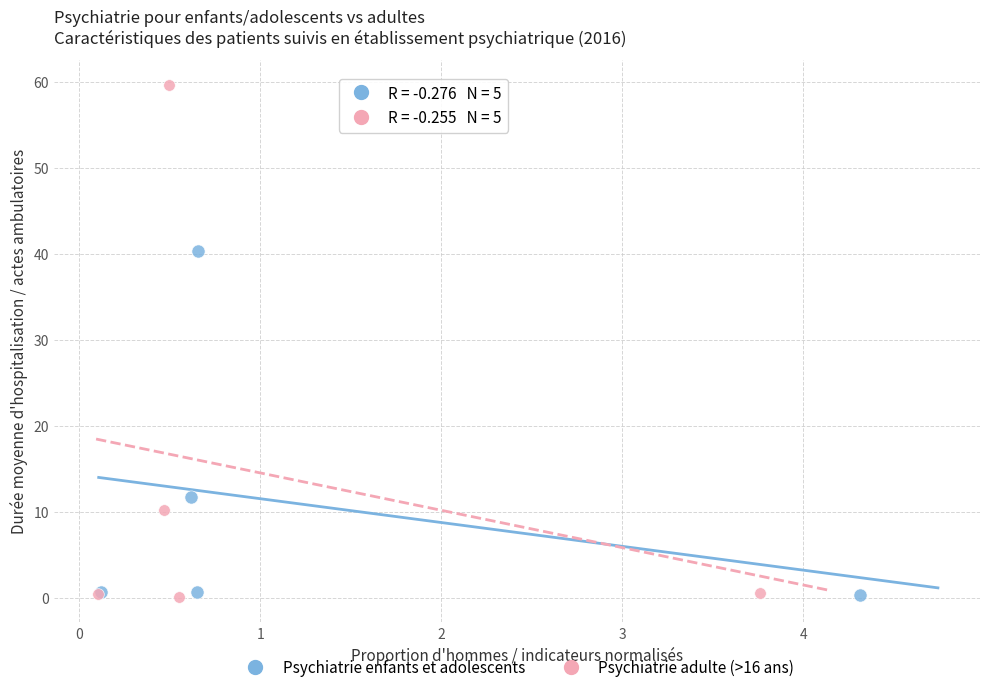

Which series has the widest spread of Y values?

Psychiatrie adulte (>16 ans)